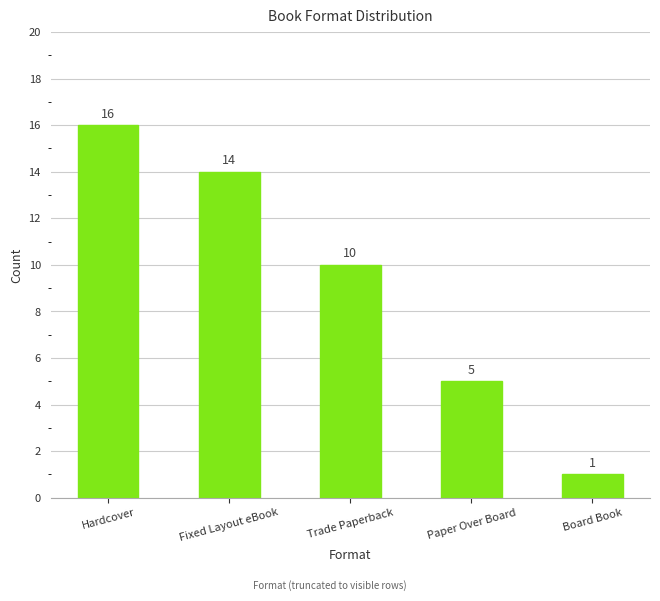

At which label does the data first exceed 10?

Hardcover